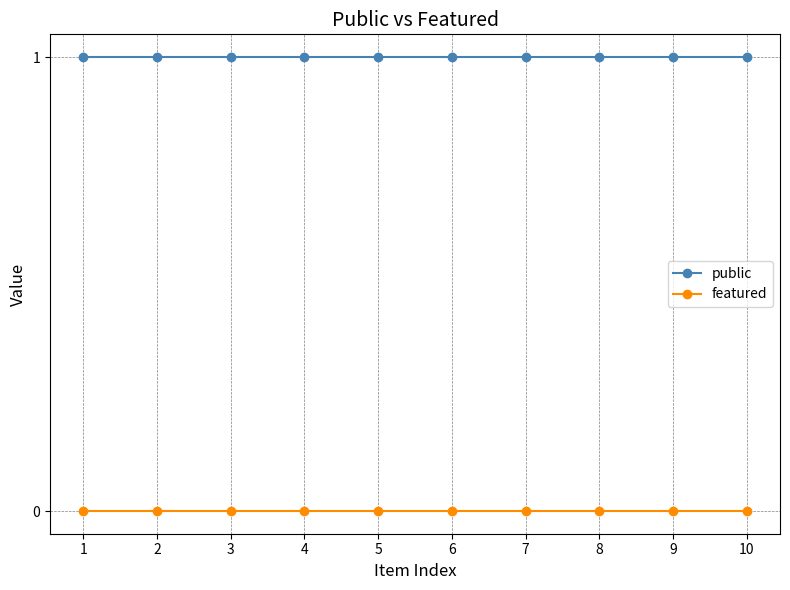

True or false: public and featured intersect in this chart.

False